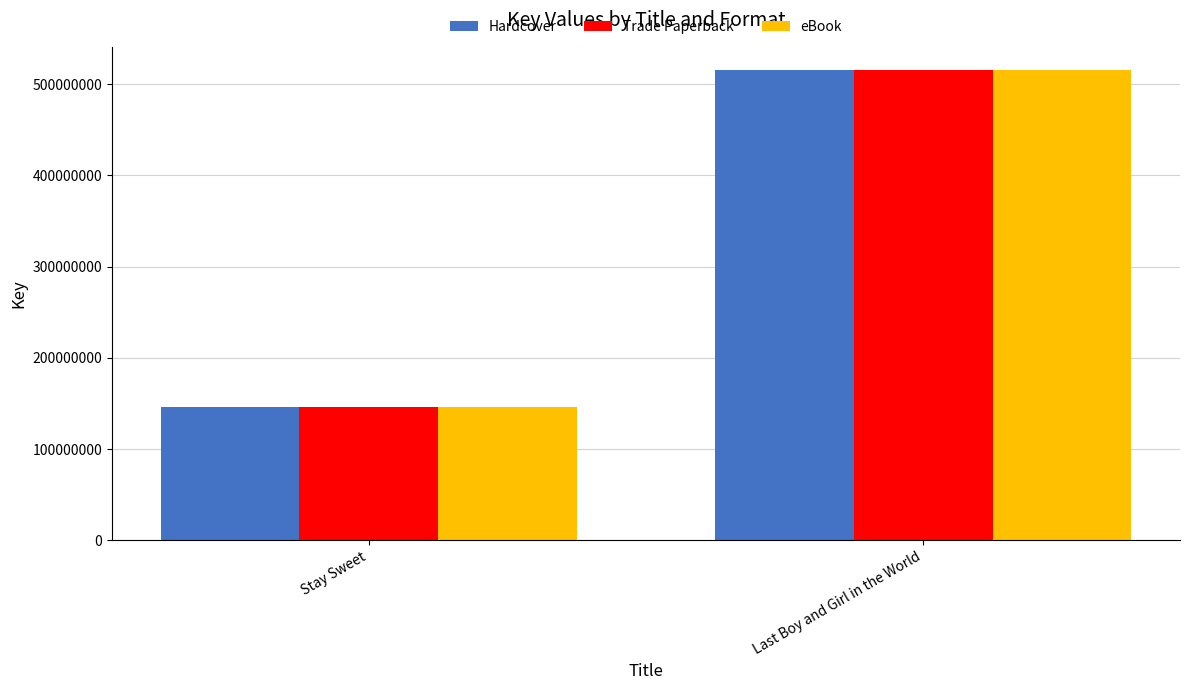

What is the sum of the Trade Paperback values at Stay Sweet and Last Boy and Girl in the World?

661290231